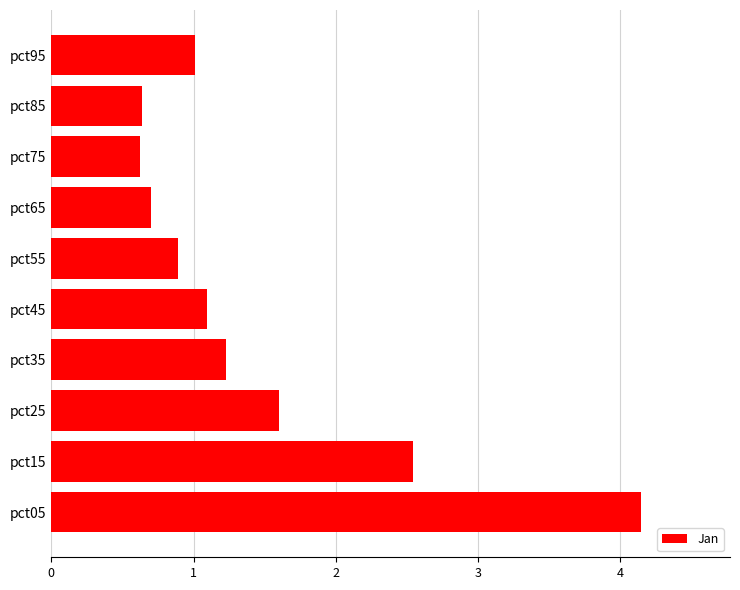

Are the bars horizontal?

Yes